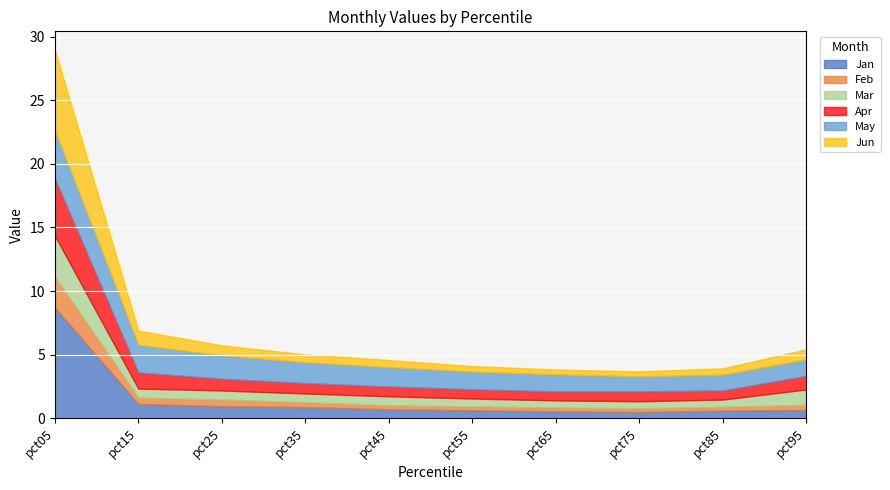

What is the difference between the second highest and minimum values in the Jan series?

0.6